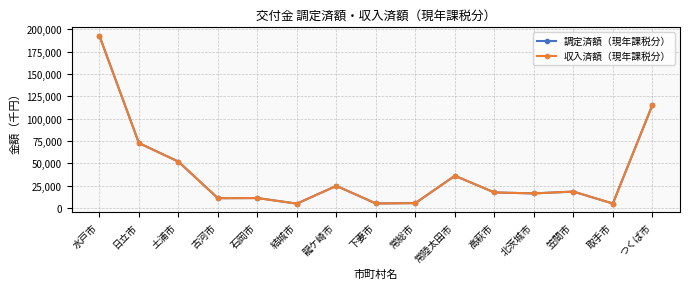

What position from the left is 石岡市?

5